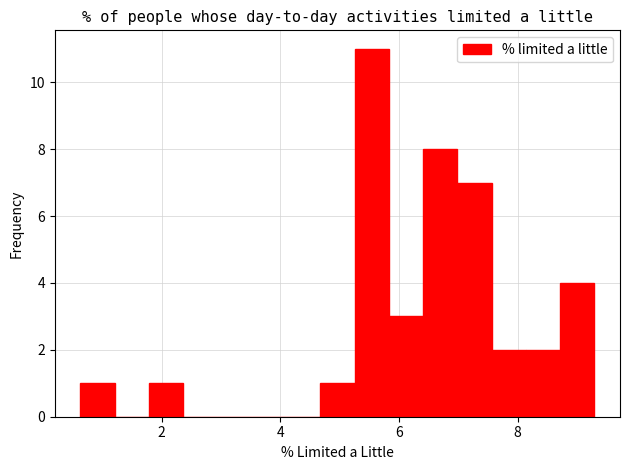

Around what value on the x-axis is the tallest bar? Give the approximate position of its centre, as read against the axis.

5.6